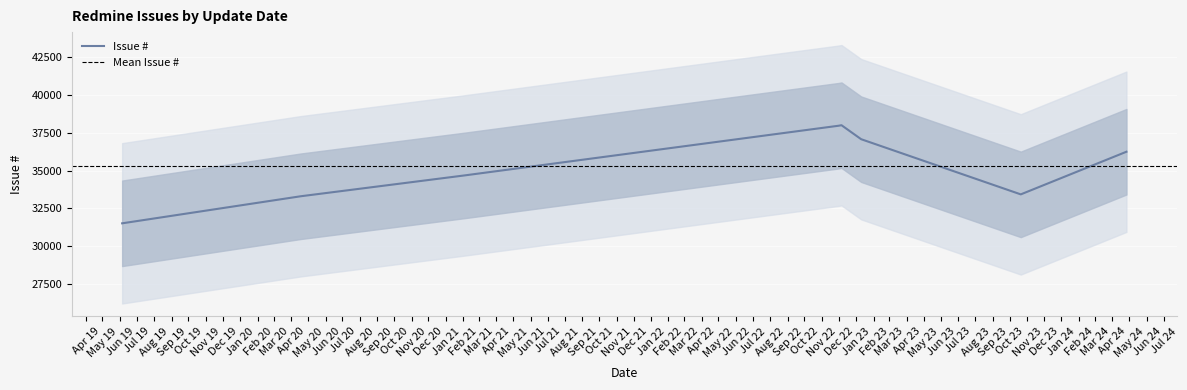

Is this an area chart (filled region under the line)?

No